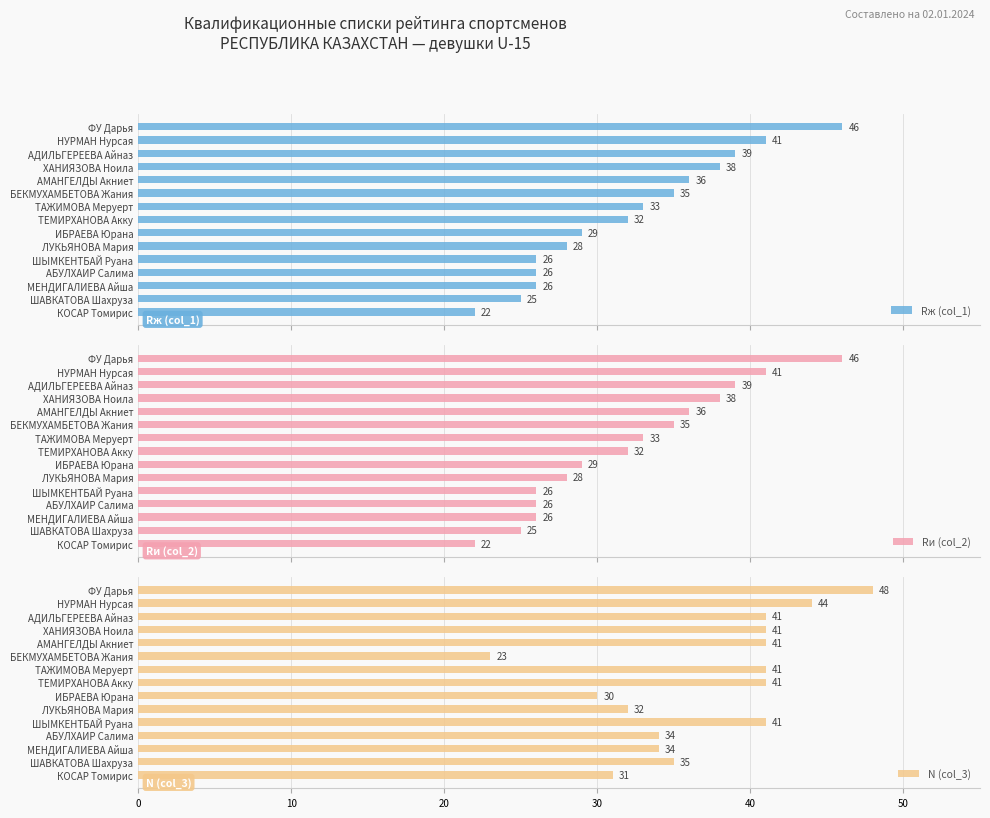

What is the sum of all N (col_3) values?

557